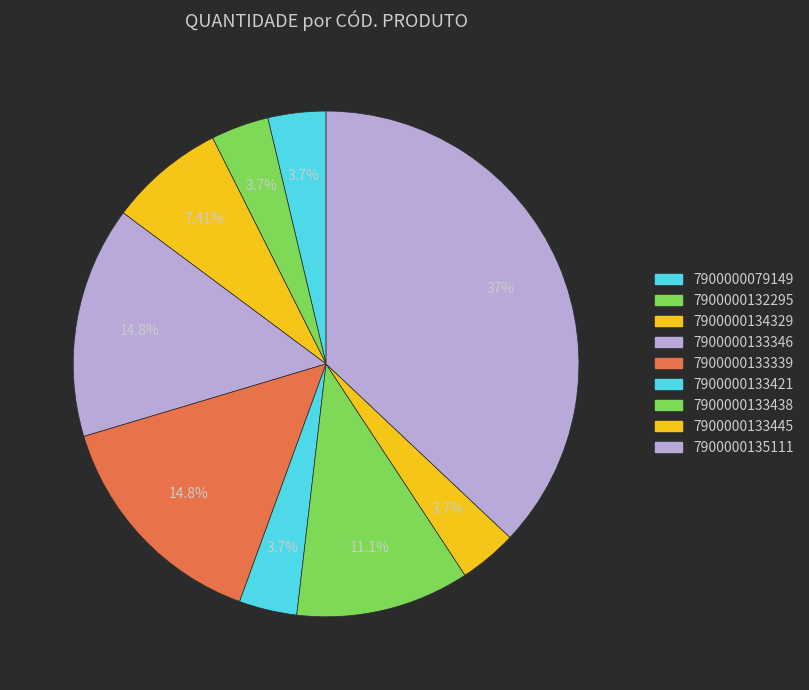

How many slices are in this pie chart?

9